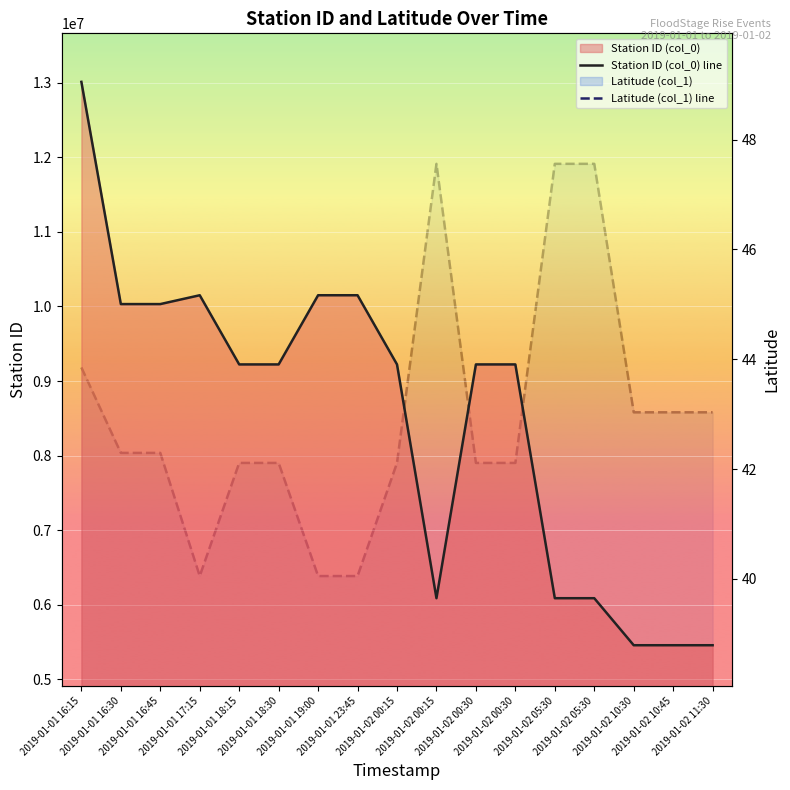

What is the difference between the second highest and minimum values in the Station ID (col_0) line series?

4692500.0